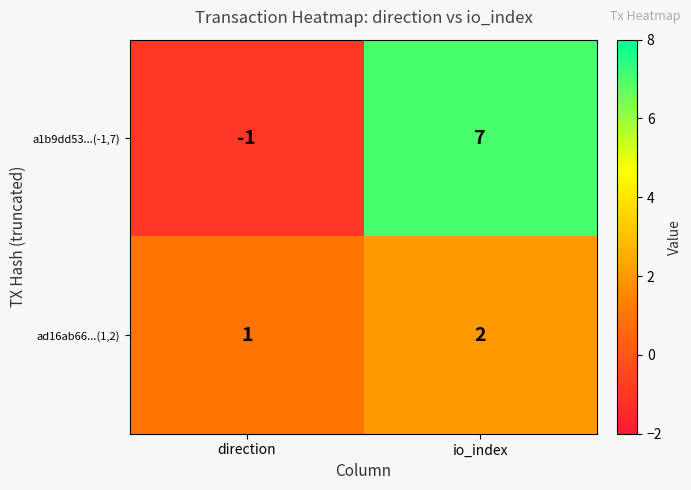

Which series has the largest total across all categories?

a1b9dd53...(-1,7)